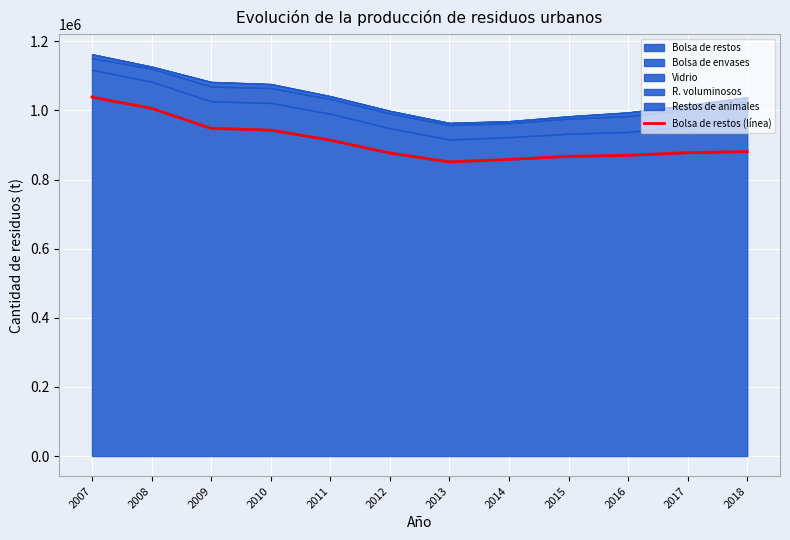

Reading left to right, what are all the values shown in this chart?

2007=1038341.0	2008=1005937.0	2009=947963.0	2010=942974.0	2011=913897.0	2012=876542.0	2013=850931.1	2014=858134.5	2015=866907.1	2016=869969.3	2017=877604.0	2018=880867.0